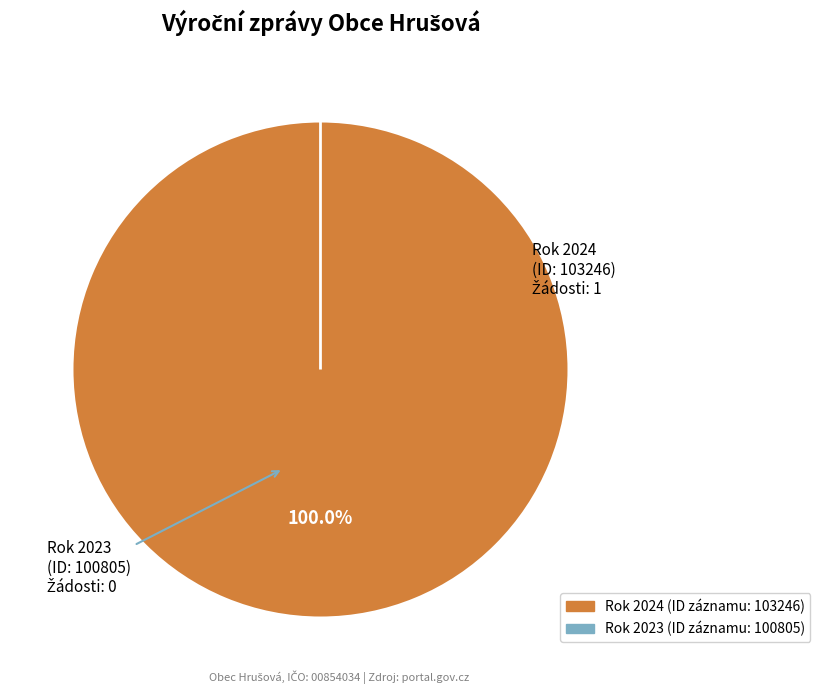

What is the change in value from 103246 to 100805?

-1